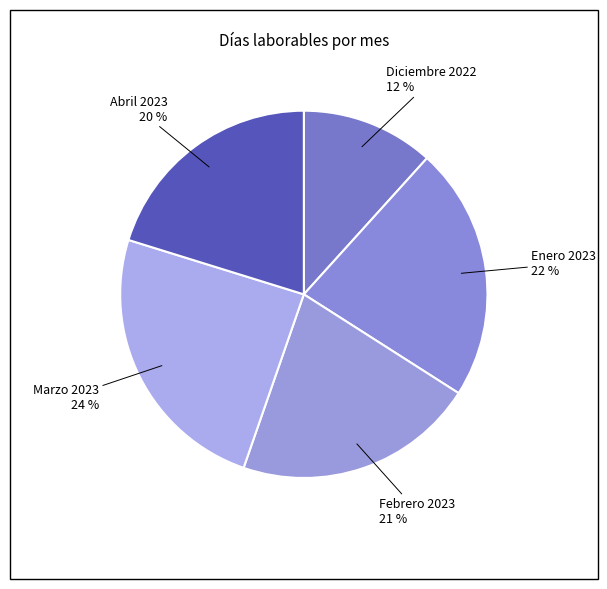

Rank the categories by value from lowest to highest.

Diciembre 2022, Abril 2023, Febrero 2023, Enero 2023, Marzo 2023